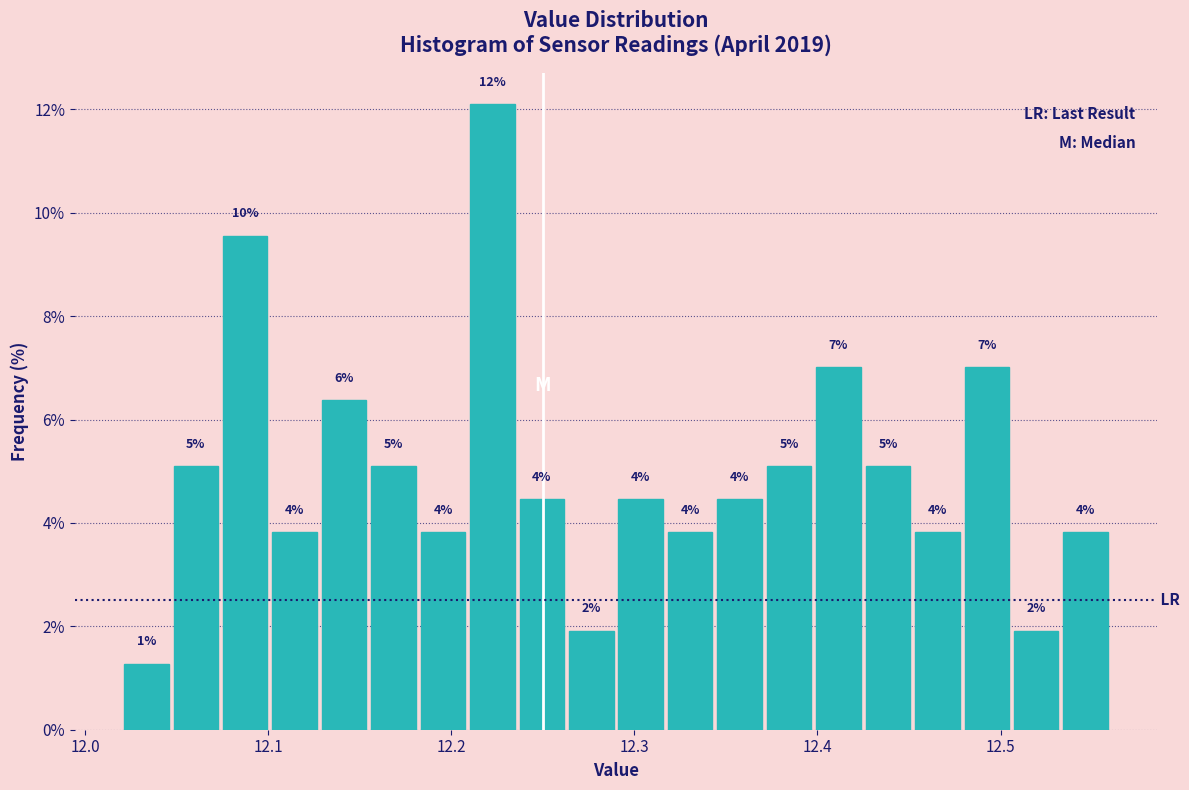

Read against the x-axis, roughly where is the centre of the tallest bar?

12.22